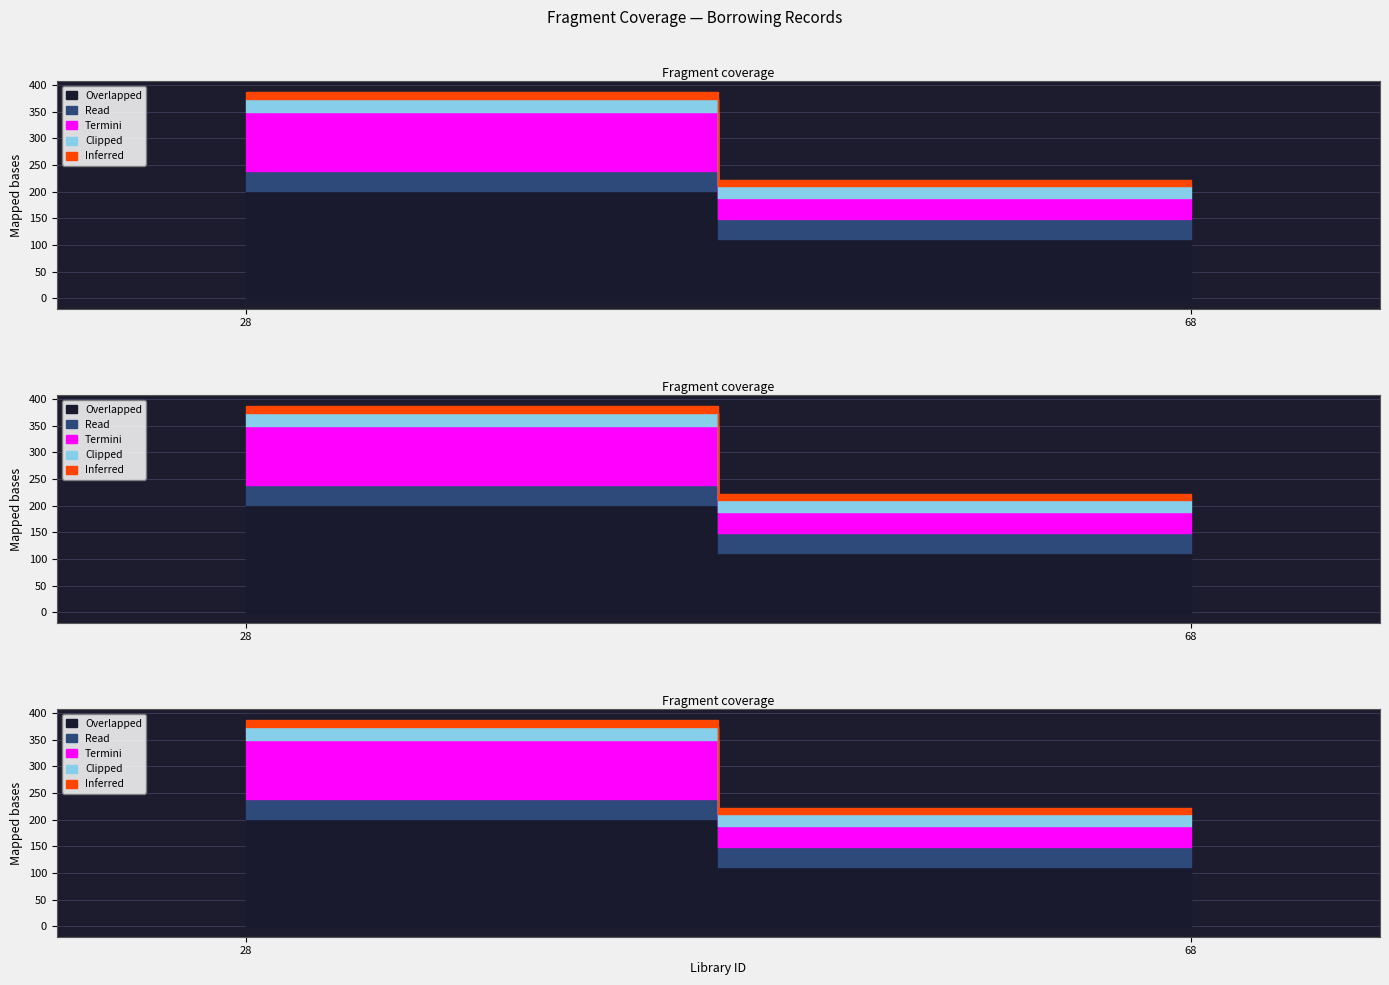

At which category is the sum across all series the highest?

28